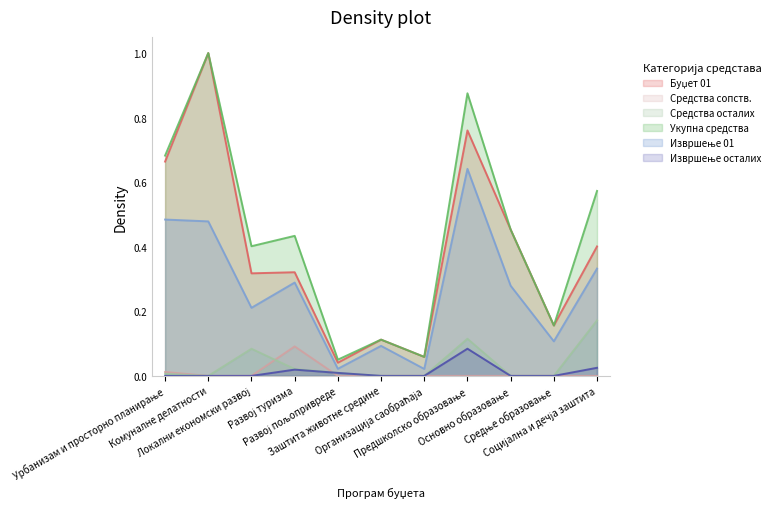

Rank the categories by Укупна средства value from lowest to highest.

Развој пољопривреде, Организација саобраћаја, Заштита животне средине, Средње образовање, Локални економски развој, Развој туризма, Основно образовање, Социјална и дечја заштита, Урбанизам и просторно планирање, Предшколско образовање, Комуналне делатности